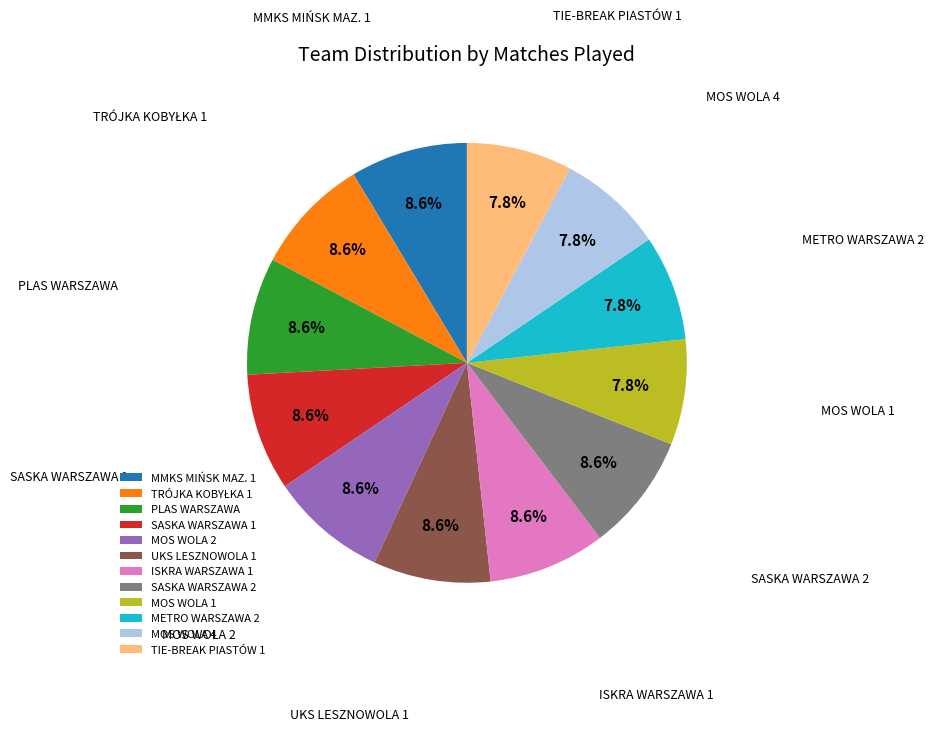

Is PLAS WARSZAWA the majority of the pie?

No